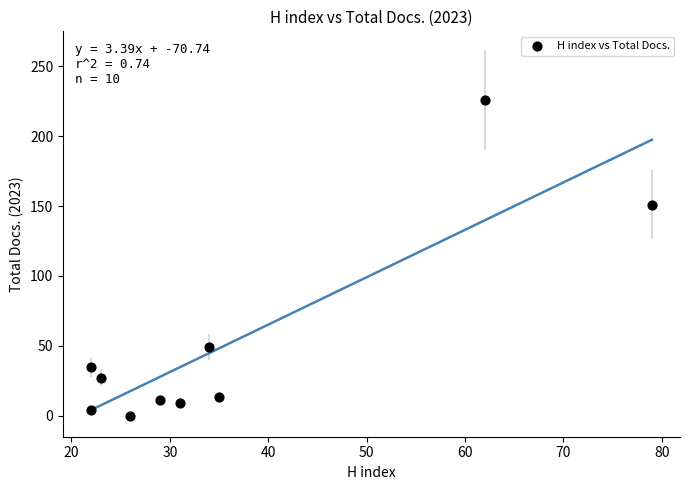

What is the range of Y values (max minus min)?

226